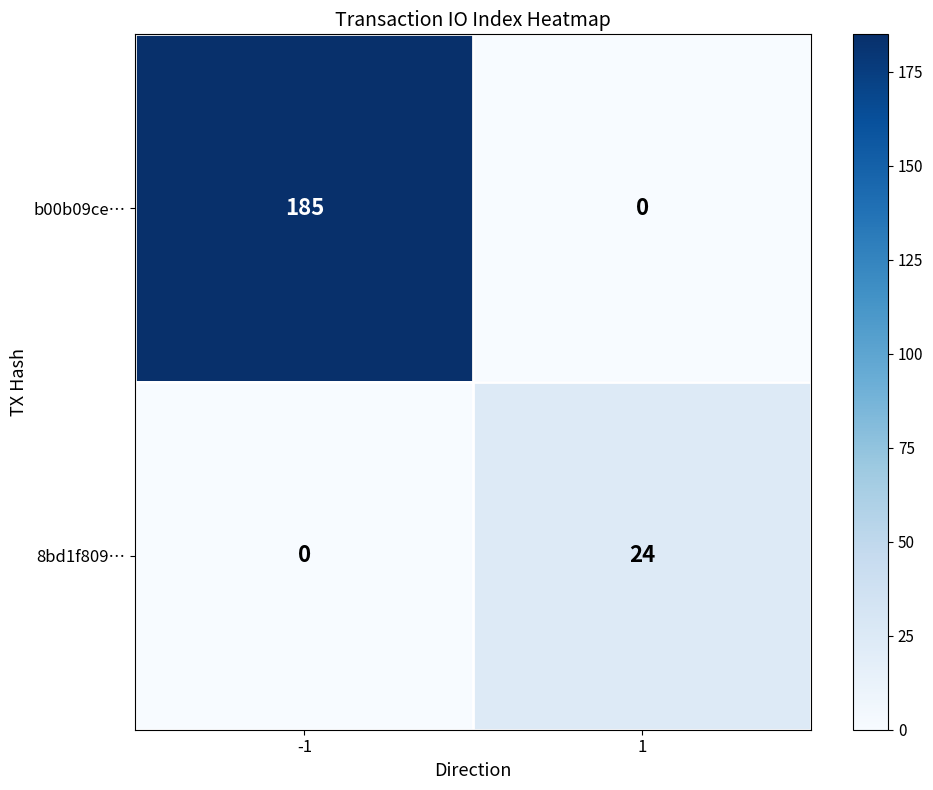

Which series has the largest total across all categories?

b00b09ce…